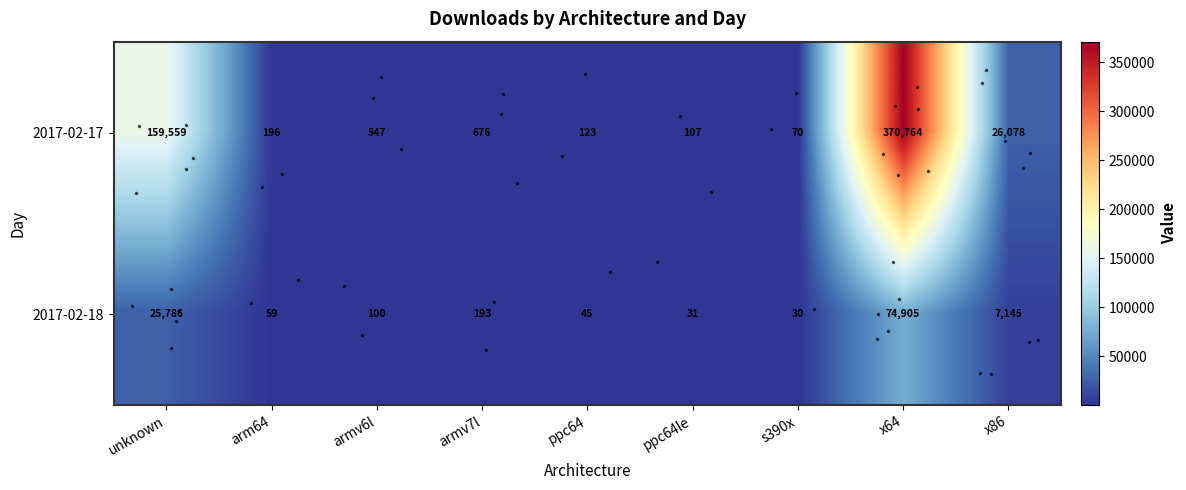

What is the spread (max minus min) of values at unknown?

133773